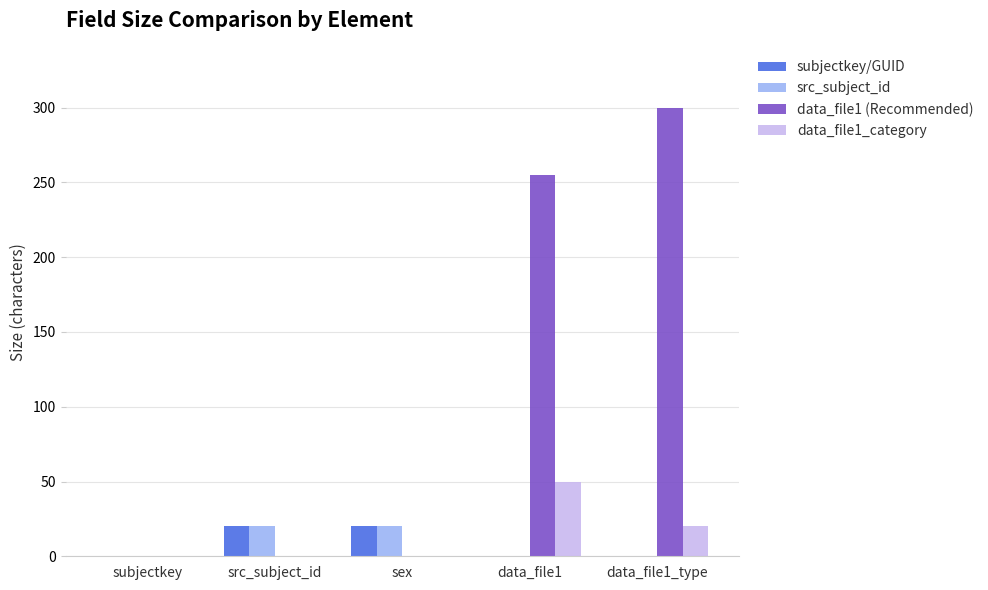

Are the bars grouped side by side (vs. stacked)?

Yes